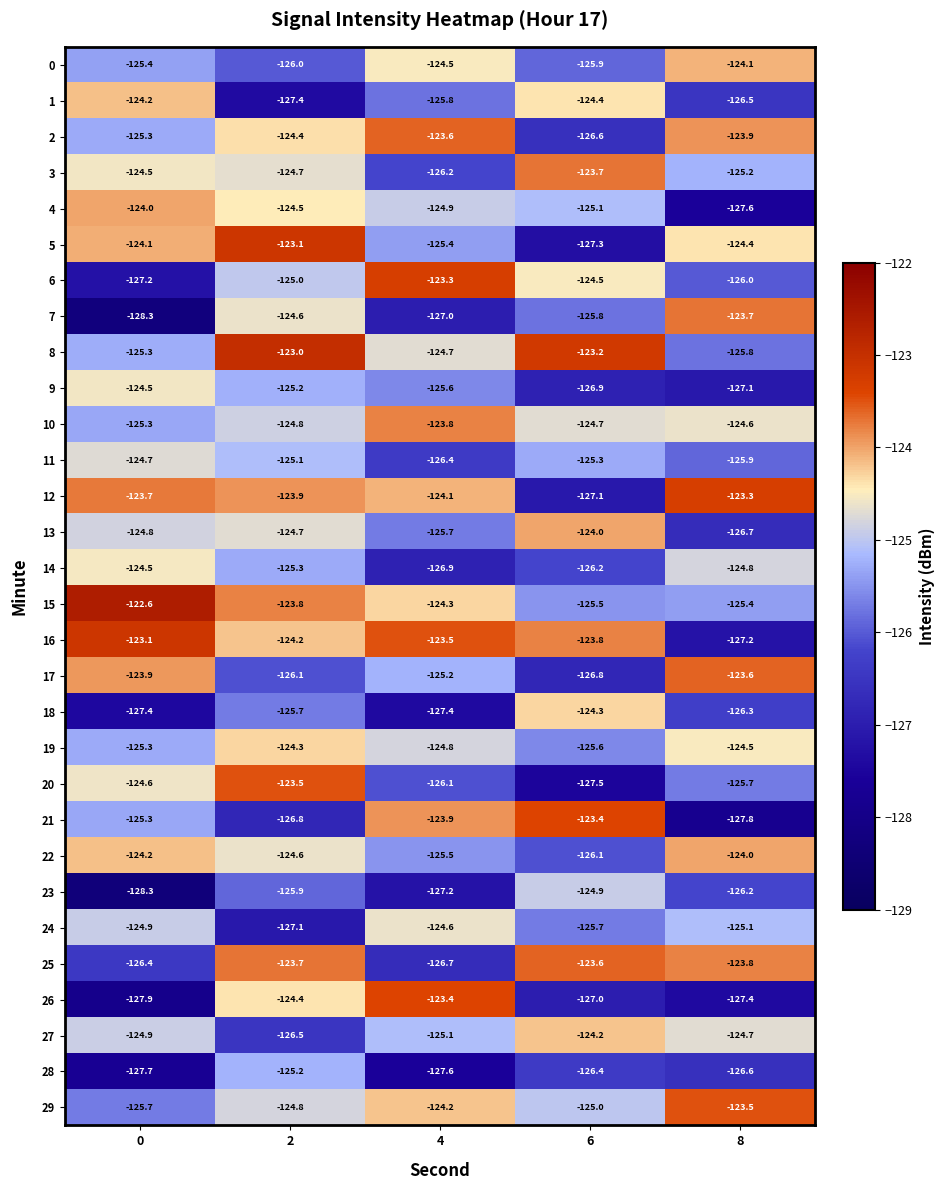

At 4, list the series in order from smallest to largest.

28, 18, 23, 7, 14, 25, 11, 3, 20, 1, 13, 9, 22, 5, 17, 27, 4, 19, 8, 24, 0, 15, 29, 12, 21, 10, 2, 16, 26, 6